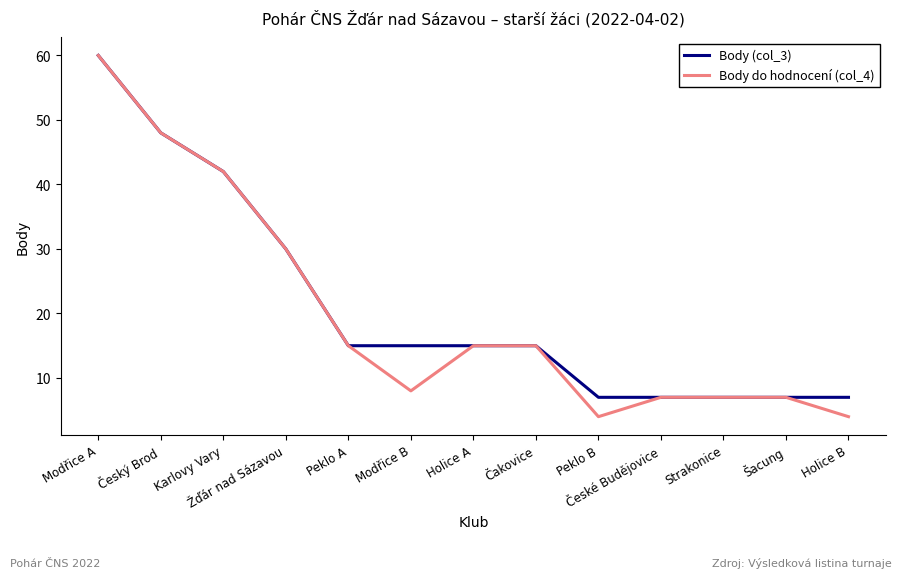

Which category has the highest value across all series?

Modřice A